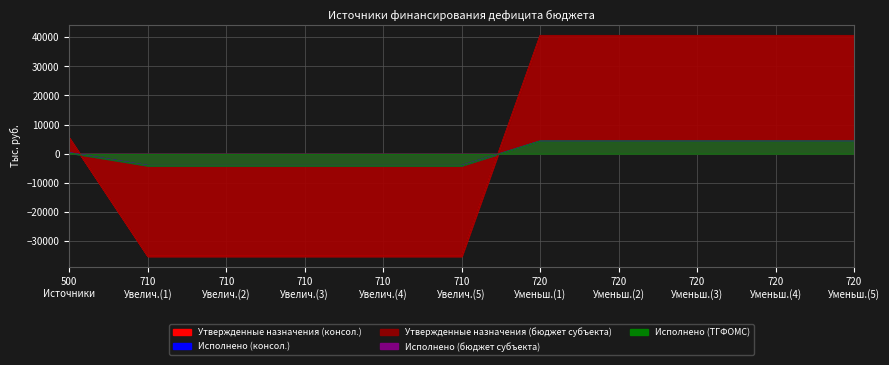

How many positive values does the Исполнено (консол.) series have?

6